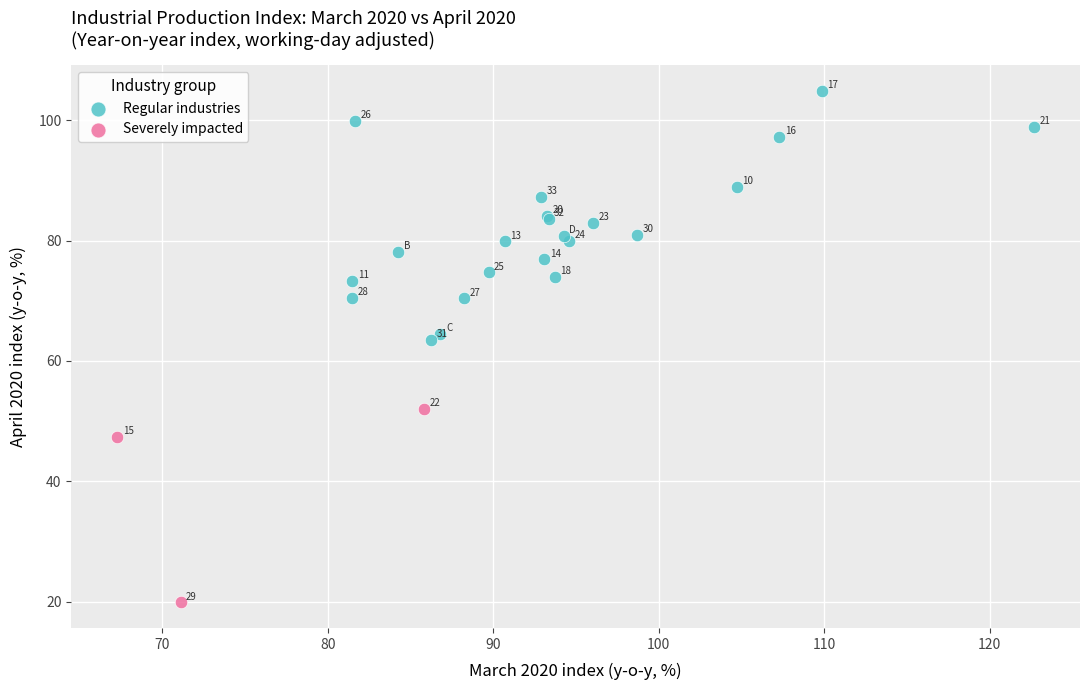

Which series reaches the minimum Y coordinate?

Severely impacted